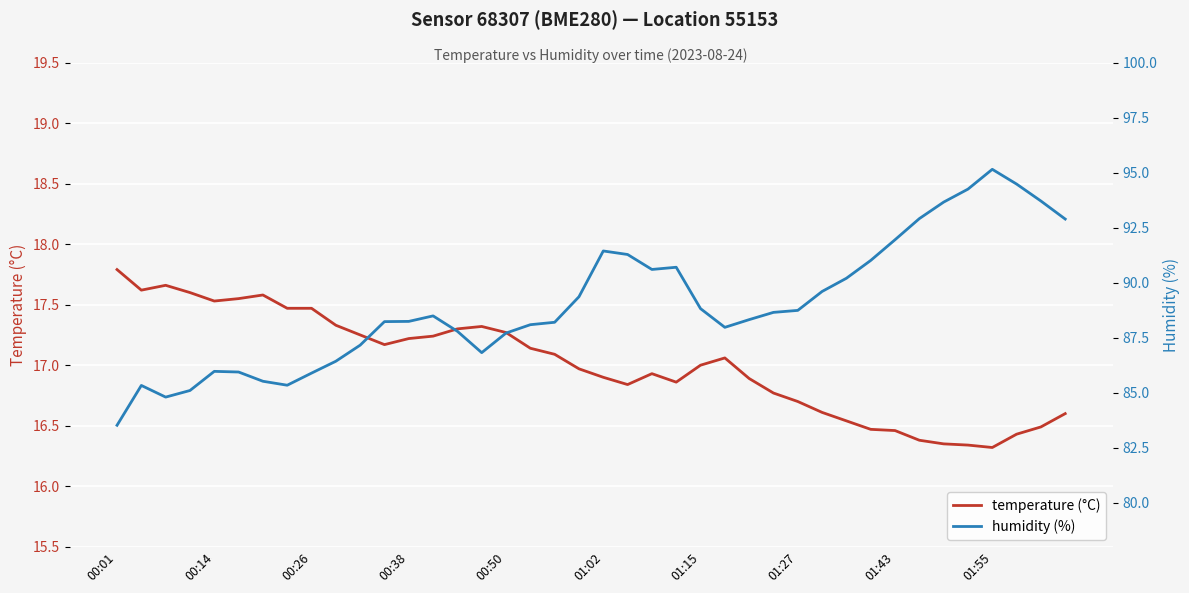

How many interior local peaks does the humidity (%) series have?

6